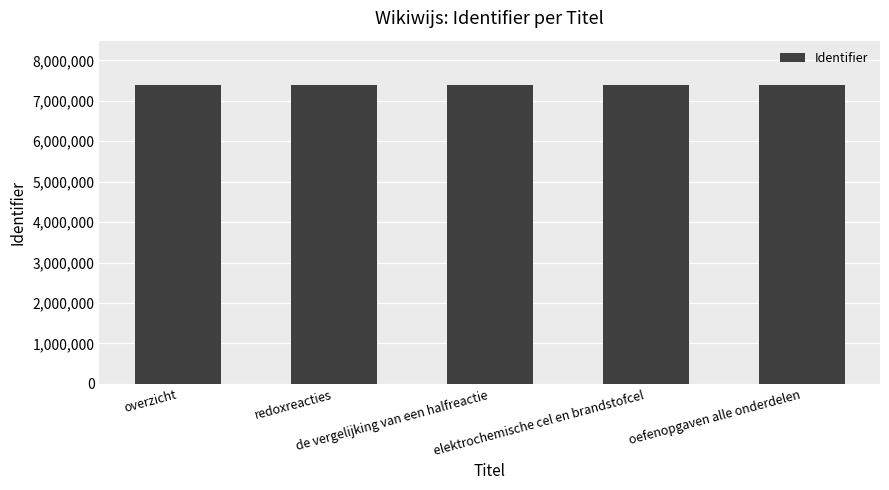

What is the value of the 4th bar from the left?

7380097